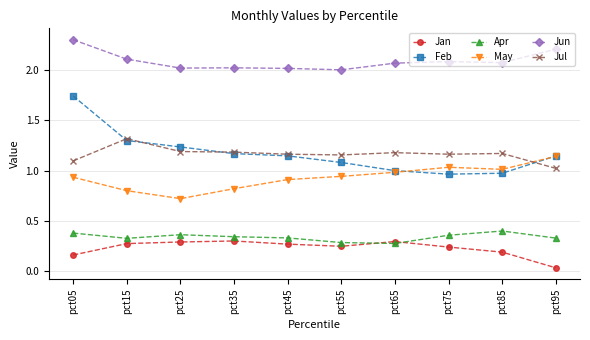

Rank the series at pct25 from lowest to highest value.

Jan, Apr, May, Jul, Feb, Jun